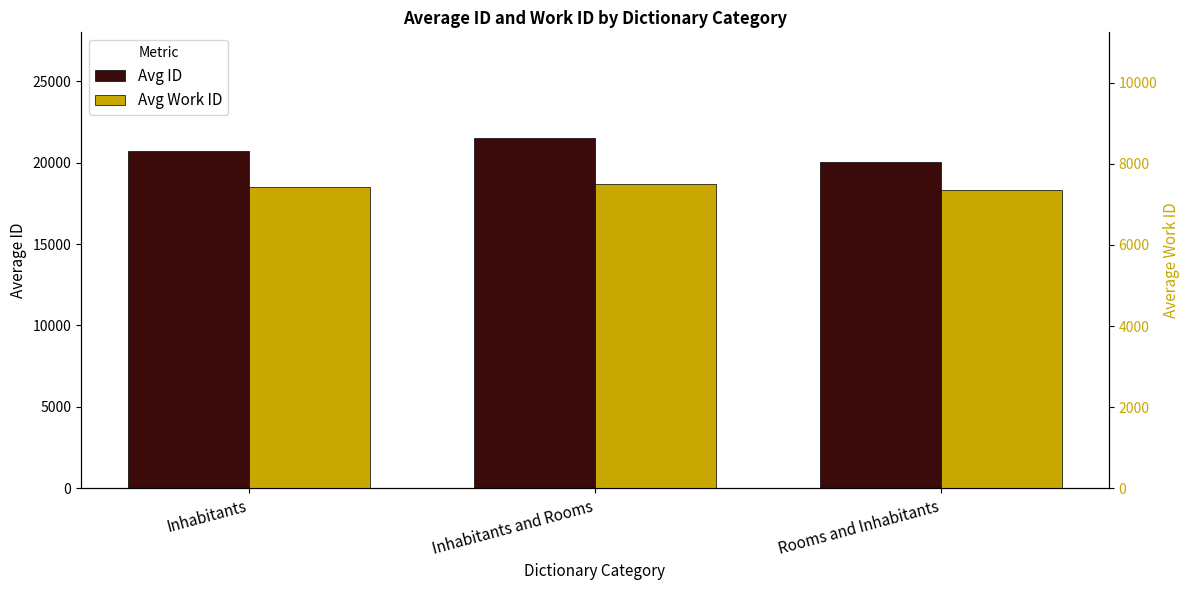

Reading right to left, what are all the values shown in this chart?

Avg ID: 20012.0	21530.0	20679.5
Avg Work ID: 7357.0	7490.5	7429.5